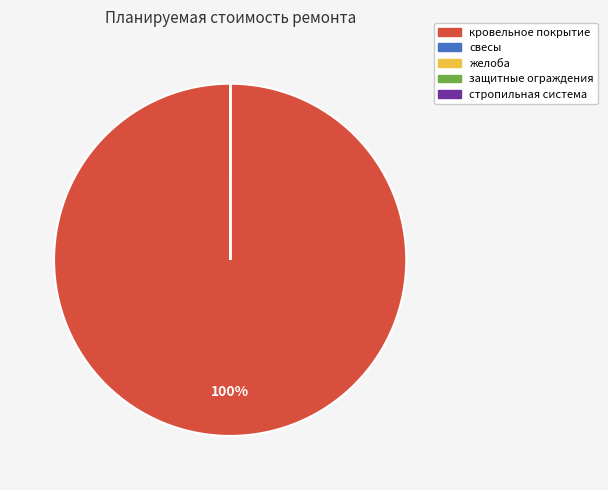

Which slice is the largest?

кровельное покрытие